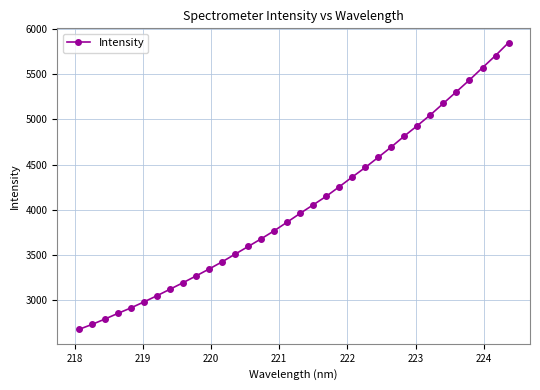

What is the value of the 30th point from the left?

5305.8